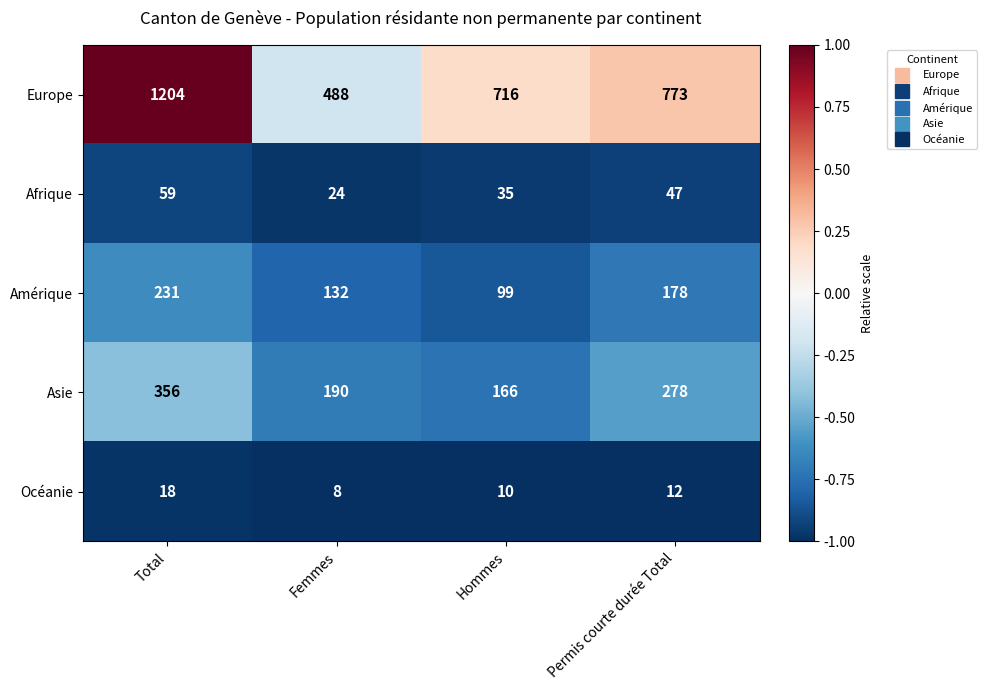

What is the sum of the Océanie values at Hommes and Femmes?

18